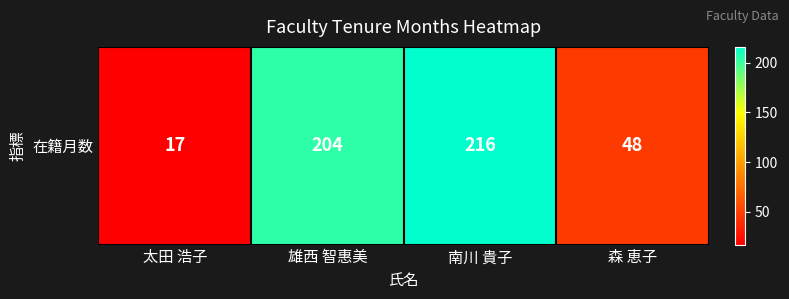

Reading left to right, list all the values displayed in this chart.

太田 浩子=17	雄西 智惠美=204	南川 貴子=216	森 恵子=48